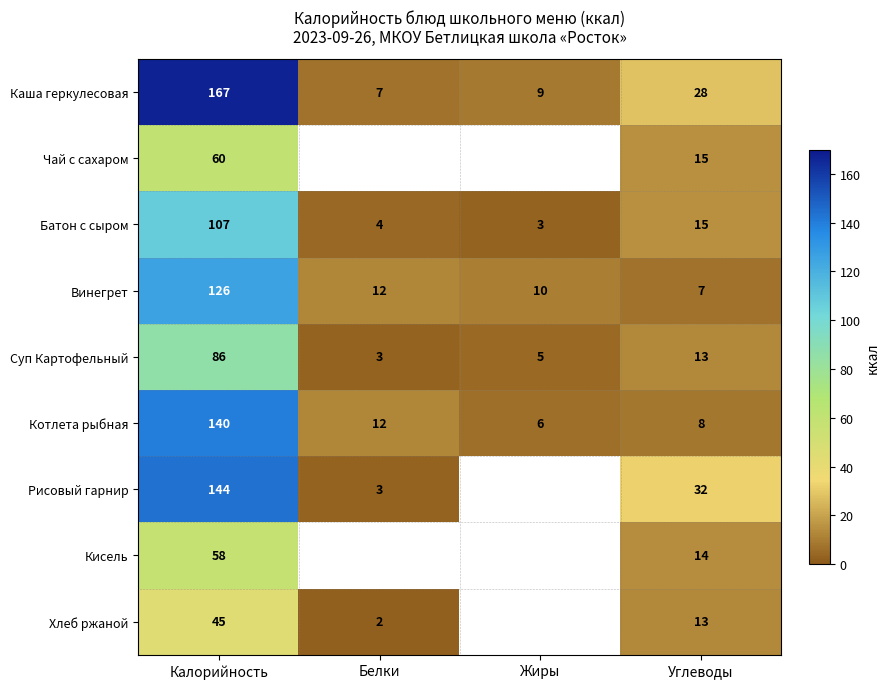

Is it true that Кисель equals 100.5 at Калорийность?

False